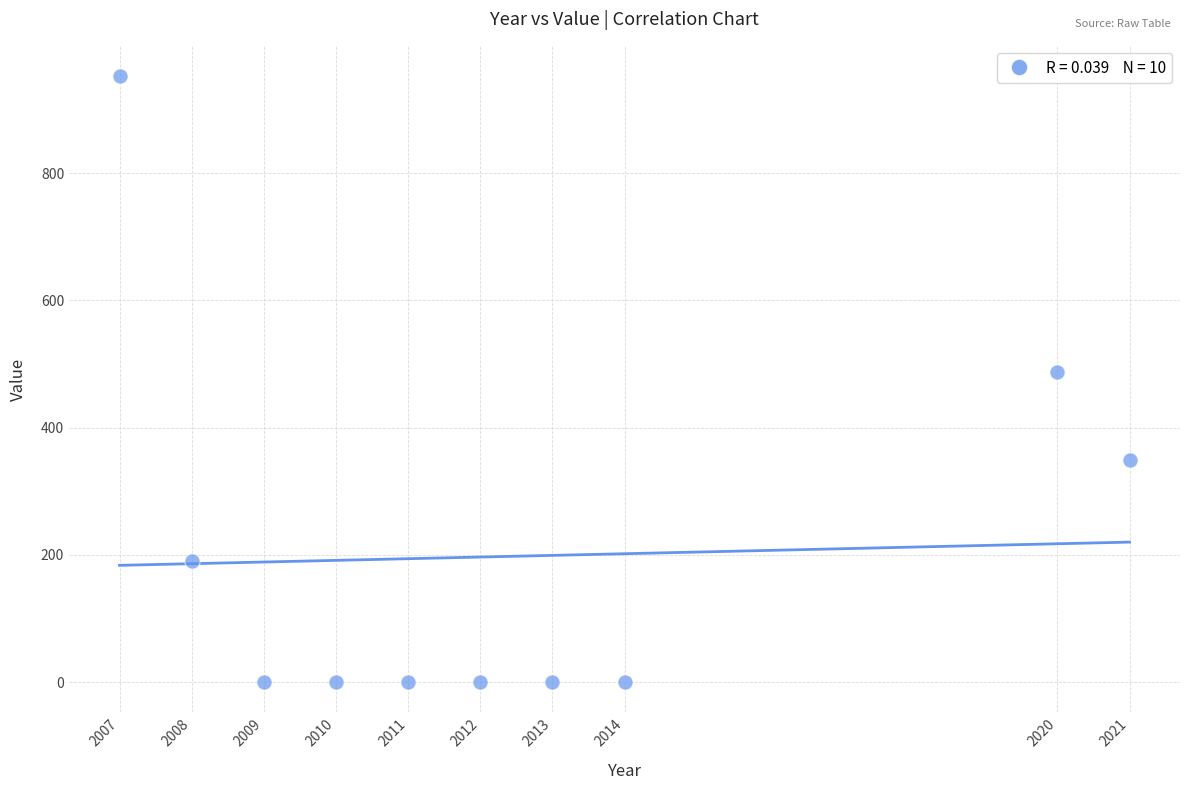

What is the range of X values (max minus min)?

14.0